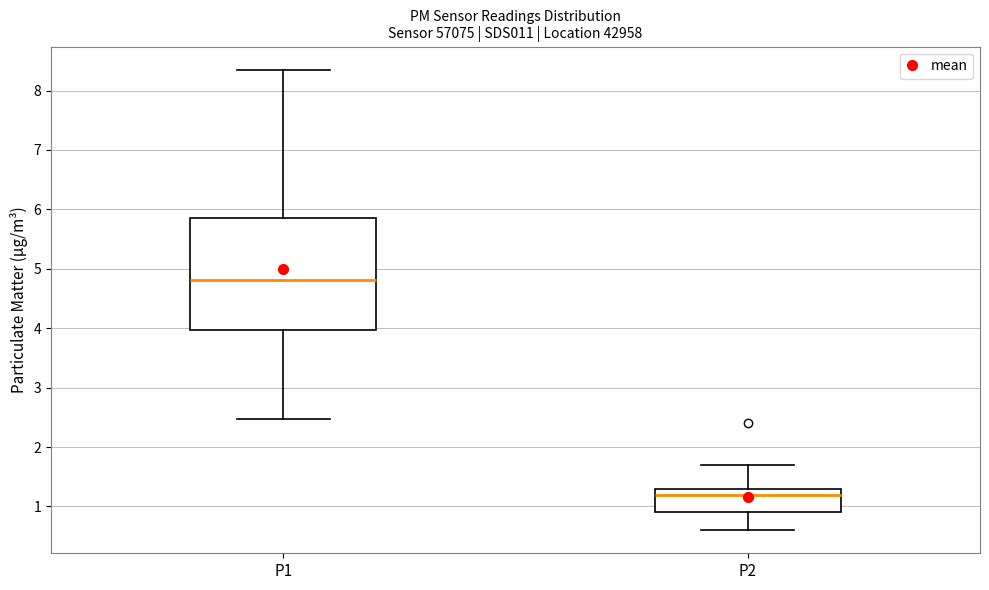

Reading left to right, read every box against the y-axis: the position of its median line, the range the box covers, and the ends of its whiskers. The values are not printed on the chart, so give them approximately, as read against the axis.

P1: median 4.8, box 4.0 to 5.8, whiskers 2.5 to 8.4
P2: median 1.2, box 0.9 to 1.3, whiskers 0.6 to 1.7